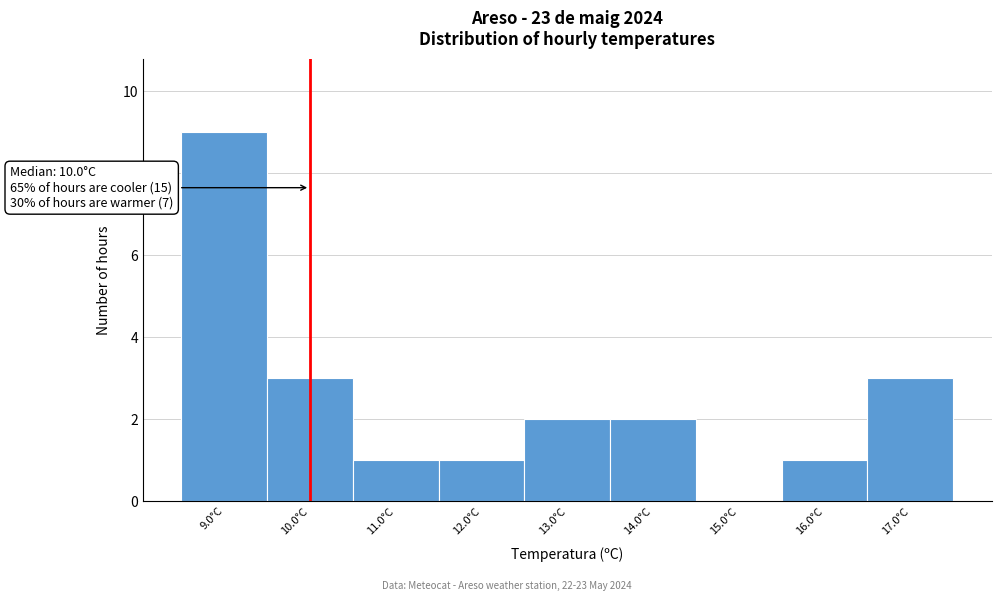

Over which range of the x-axis is the bar tallest?

8.5 to 9.5